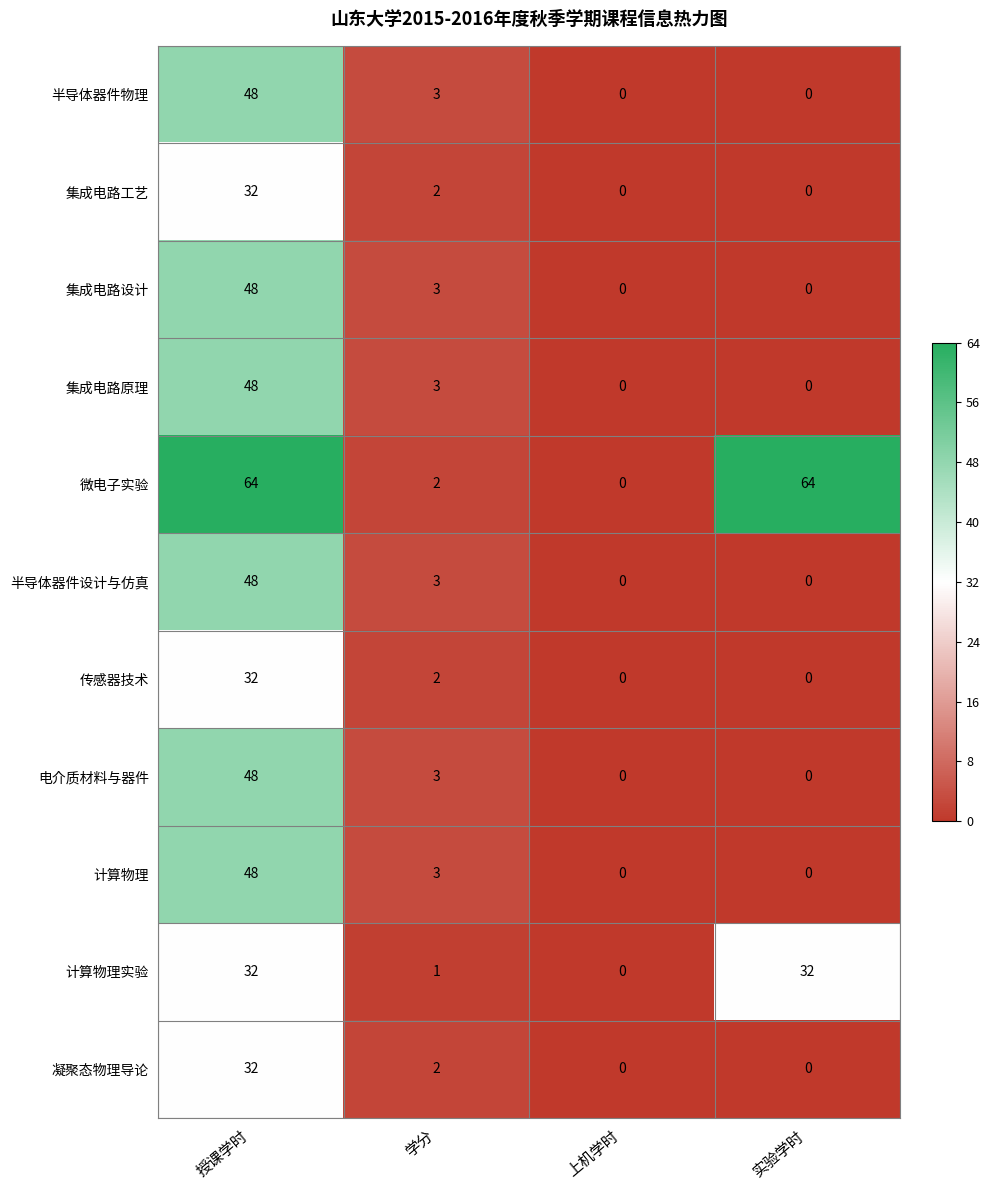

What is the highest value of the 半导体器件物理 series?

48